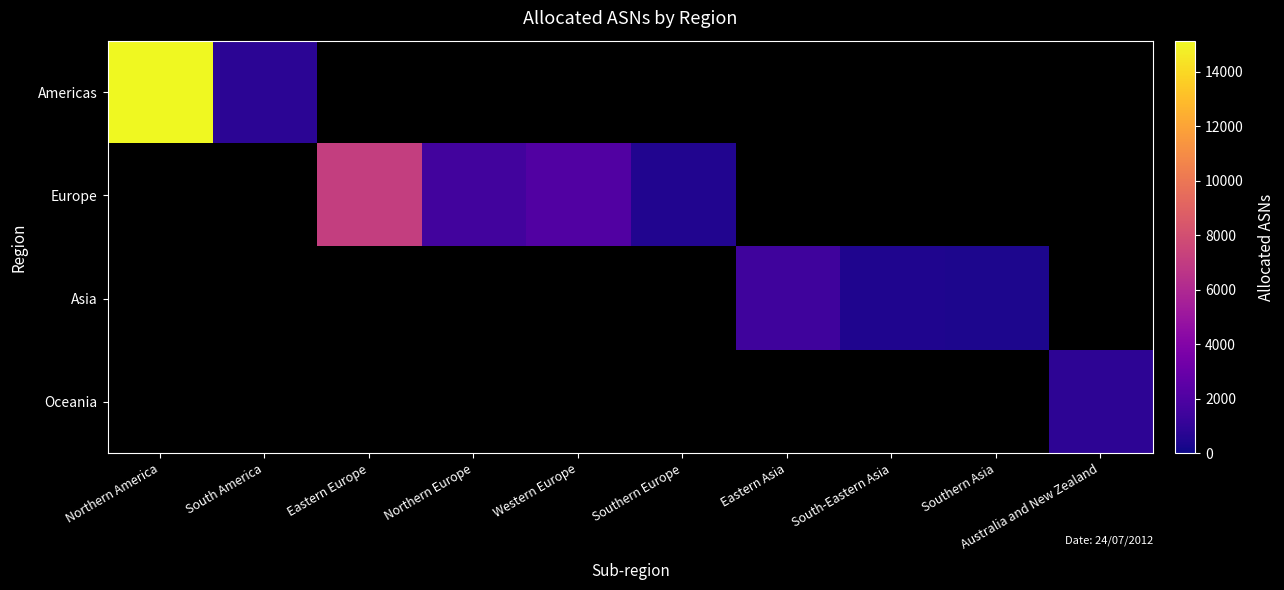

Which category has the highest value across all series?

Northern America